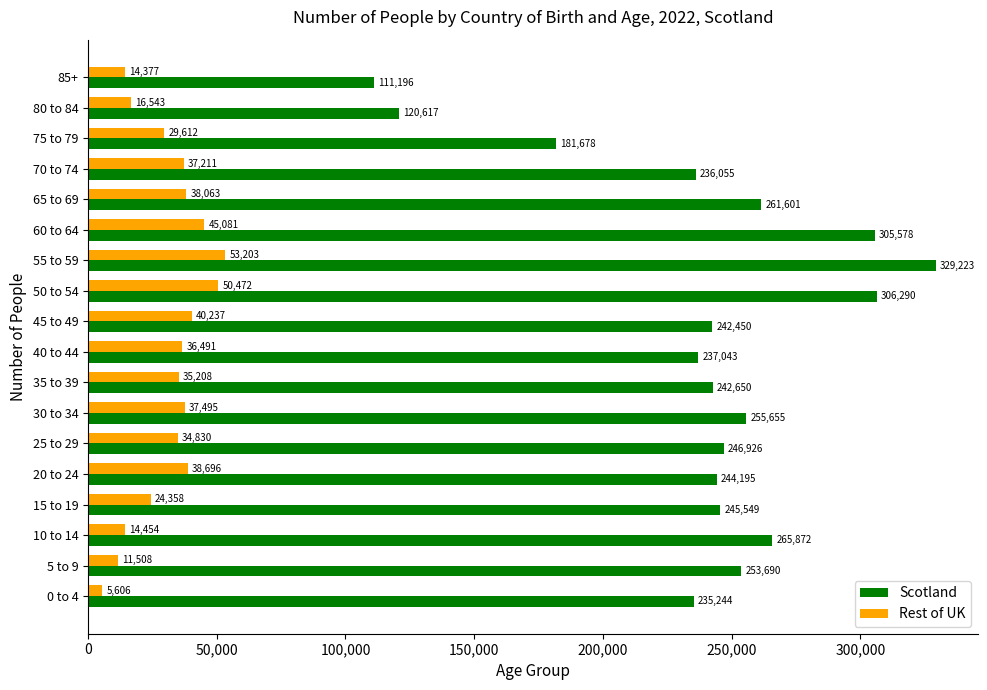

How many categories are shown in the chart?

18